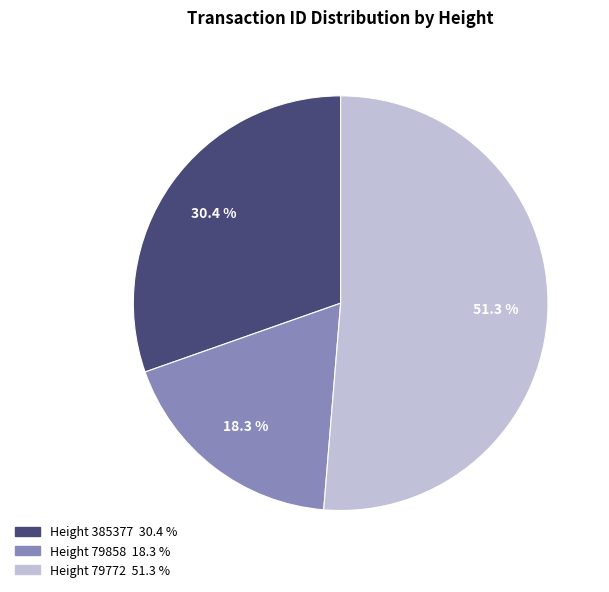

Count the number of slices in the pie.

3